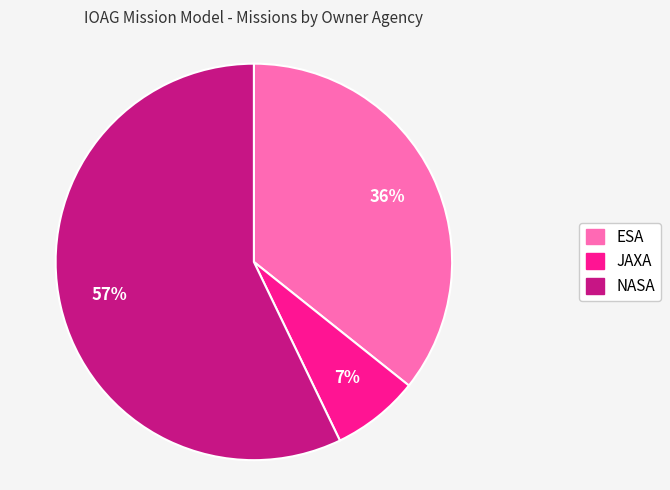

Rank the categories by value from highest to lowest.

NASA, ESA, JAXA